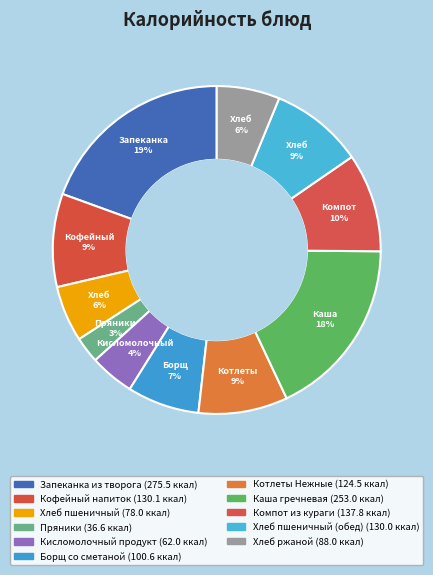

How many slices are in this pie chart?

11